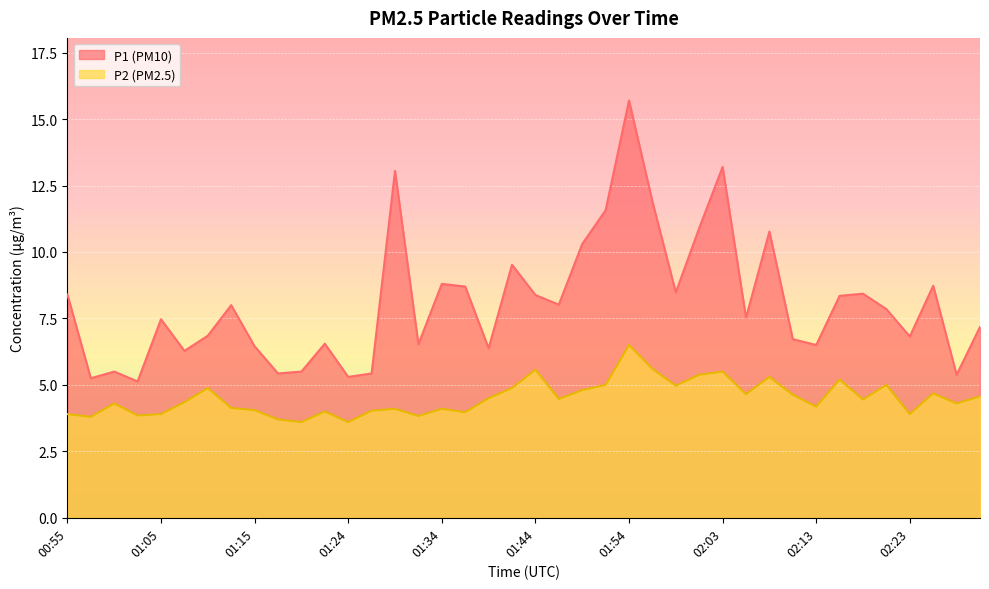

Rank the series by their average value, from lowest to highest.

P2 (PM2.5), P1 (PM10)